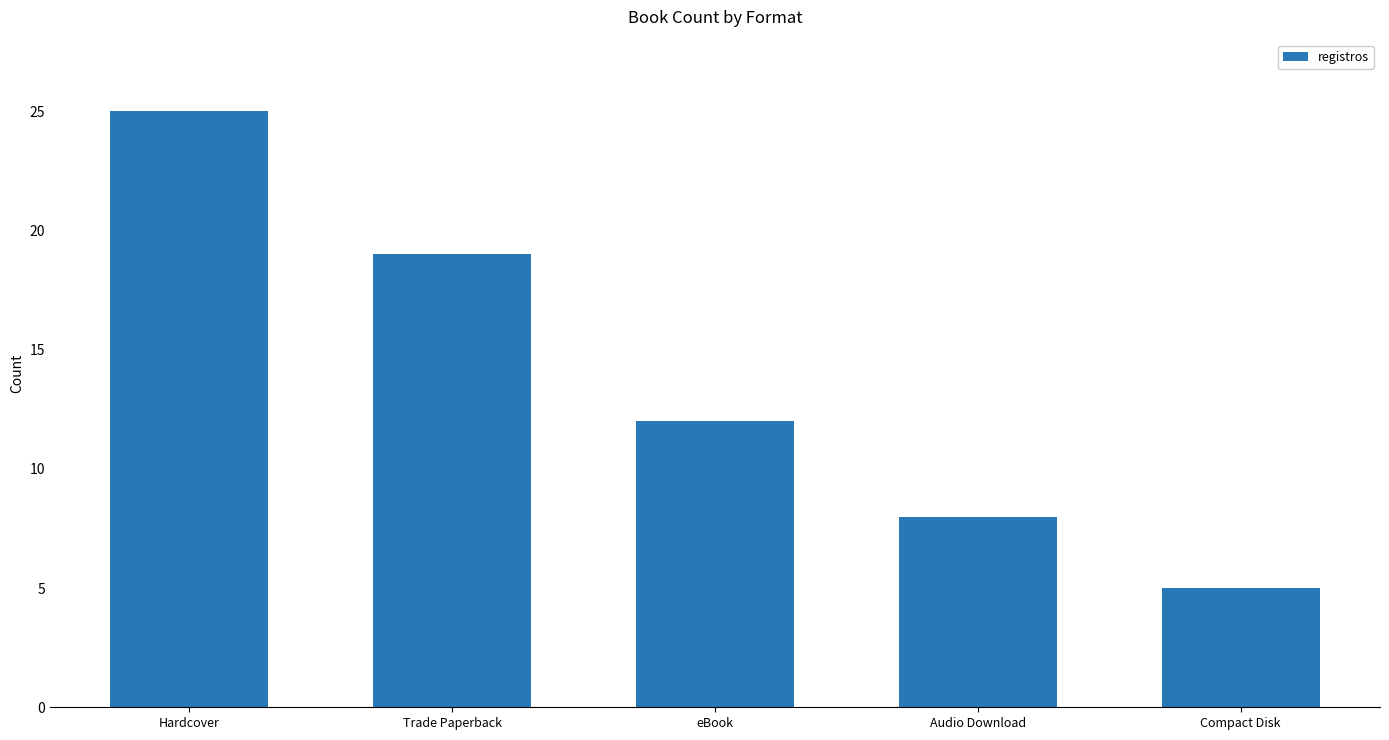

What is the sum of all values?

69